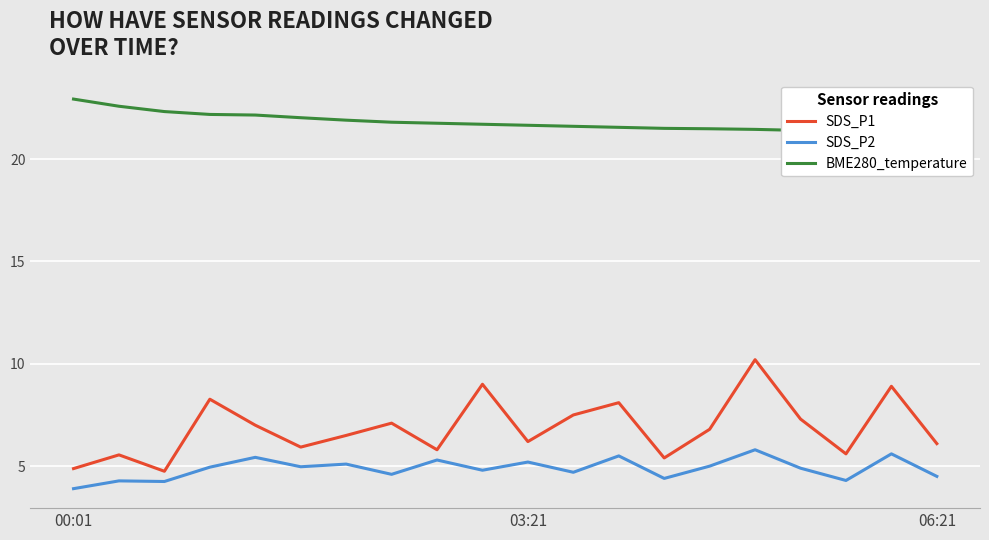

Is it true that SDS_P1 equals 4.9 at 00:01?

True